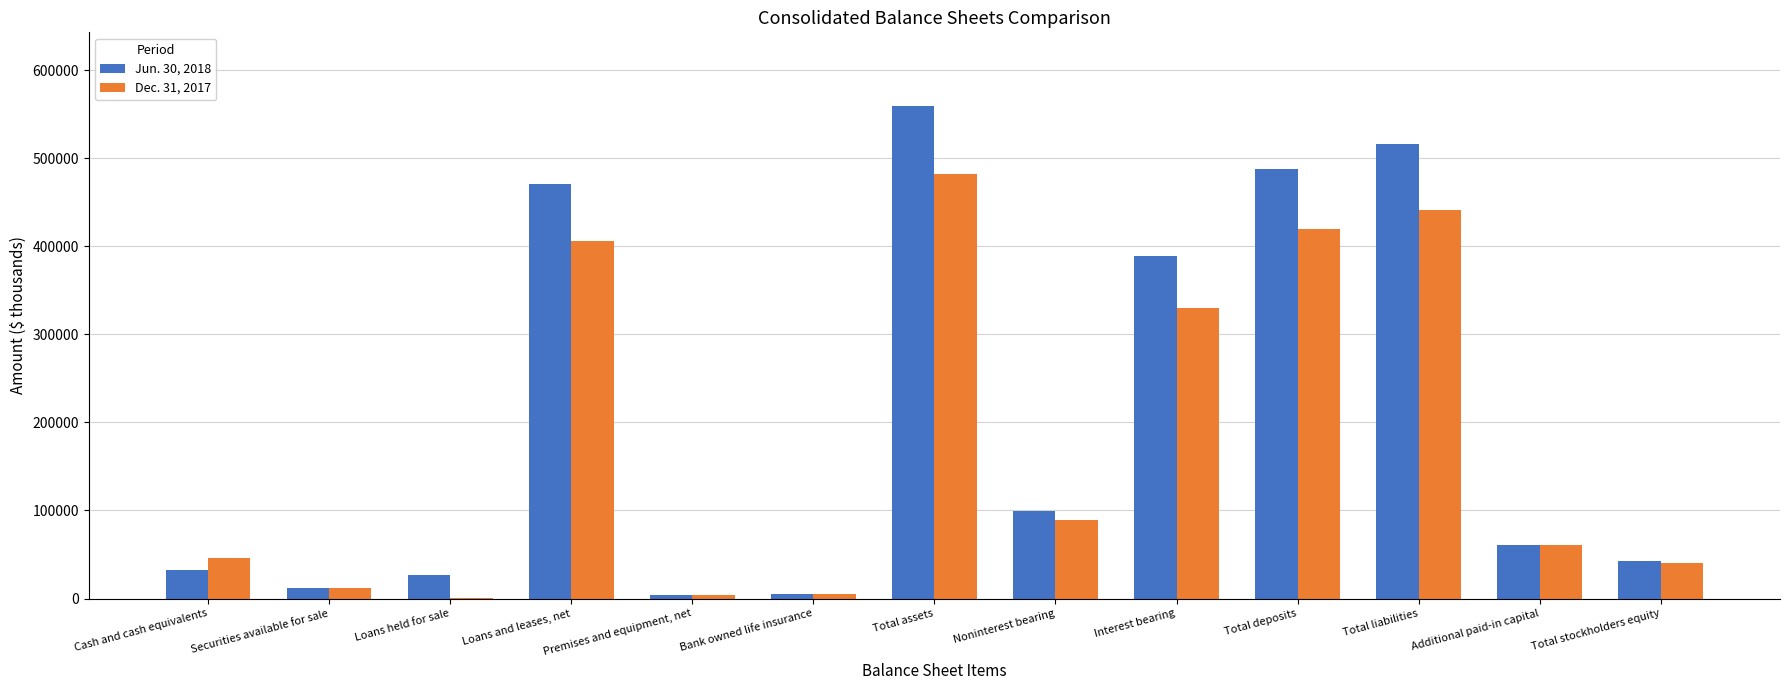

Which series has the largest total across all categories?

Jun. 30, 2018